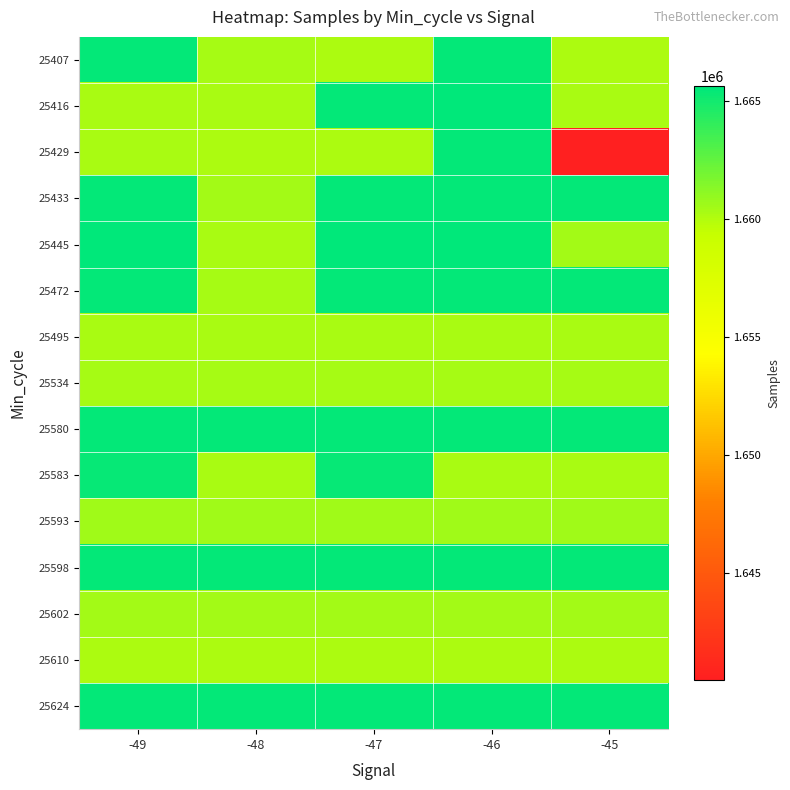

How many series are shown in this chart?

15